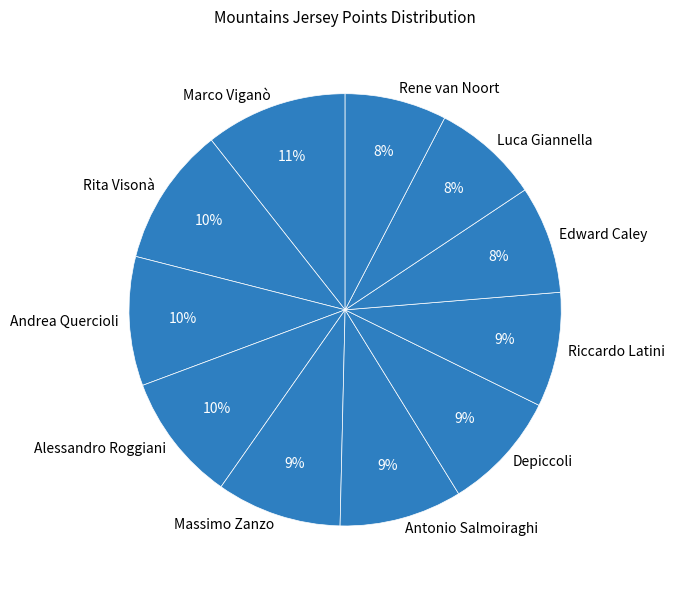

Between Marco Viganò and Edward Caley, which is larger?

Marco Viganò